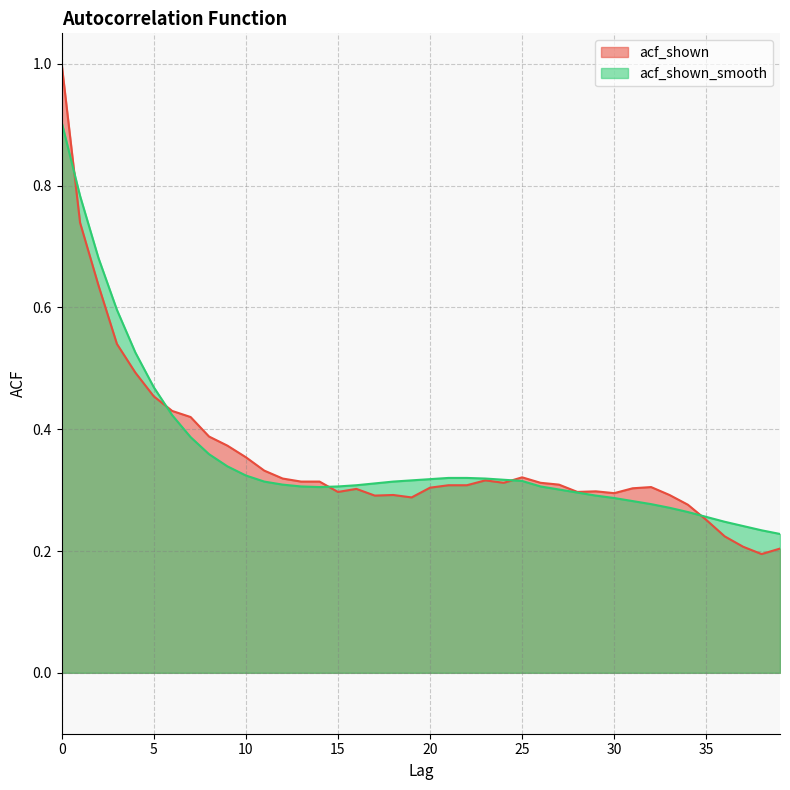

How many lines are shown in the chart?

2